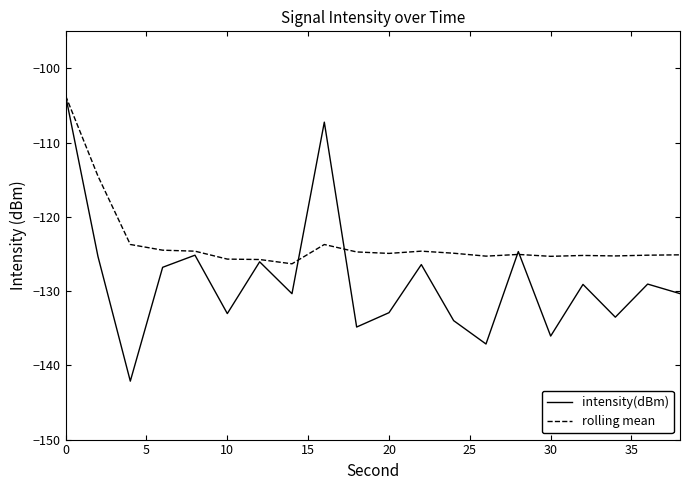

What is the maximum value shown in the chart?

-103.7